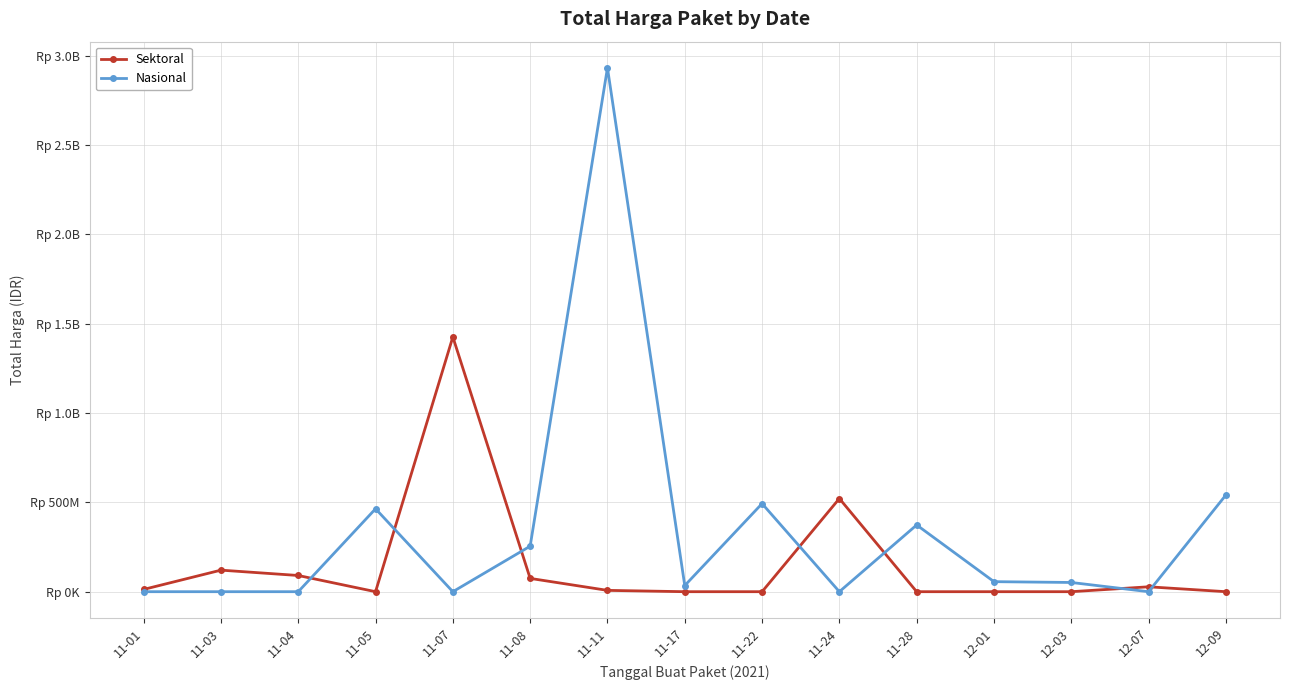

In Sektoral, how many points are lower than both neighbors (excluding endpoints)?

1